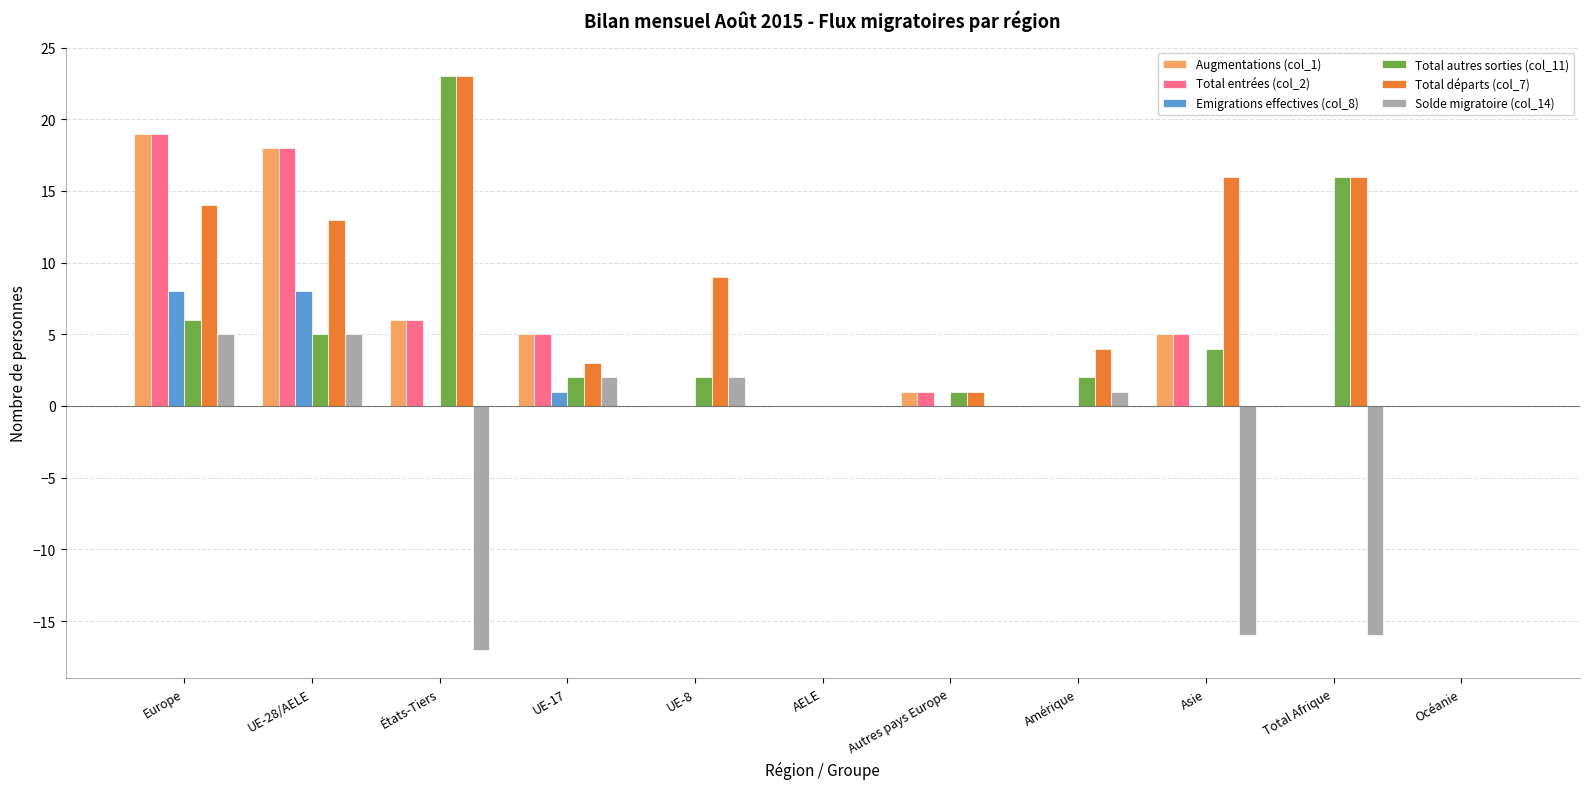

What is the greatest value displayed?

23